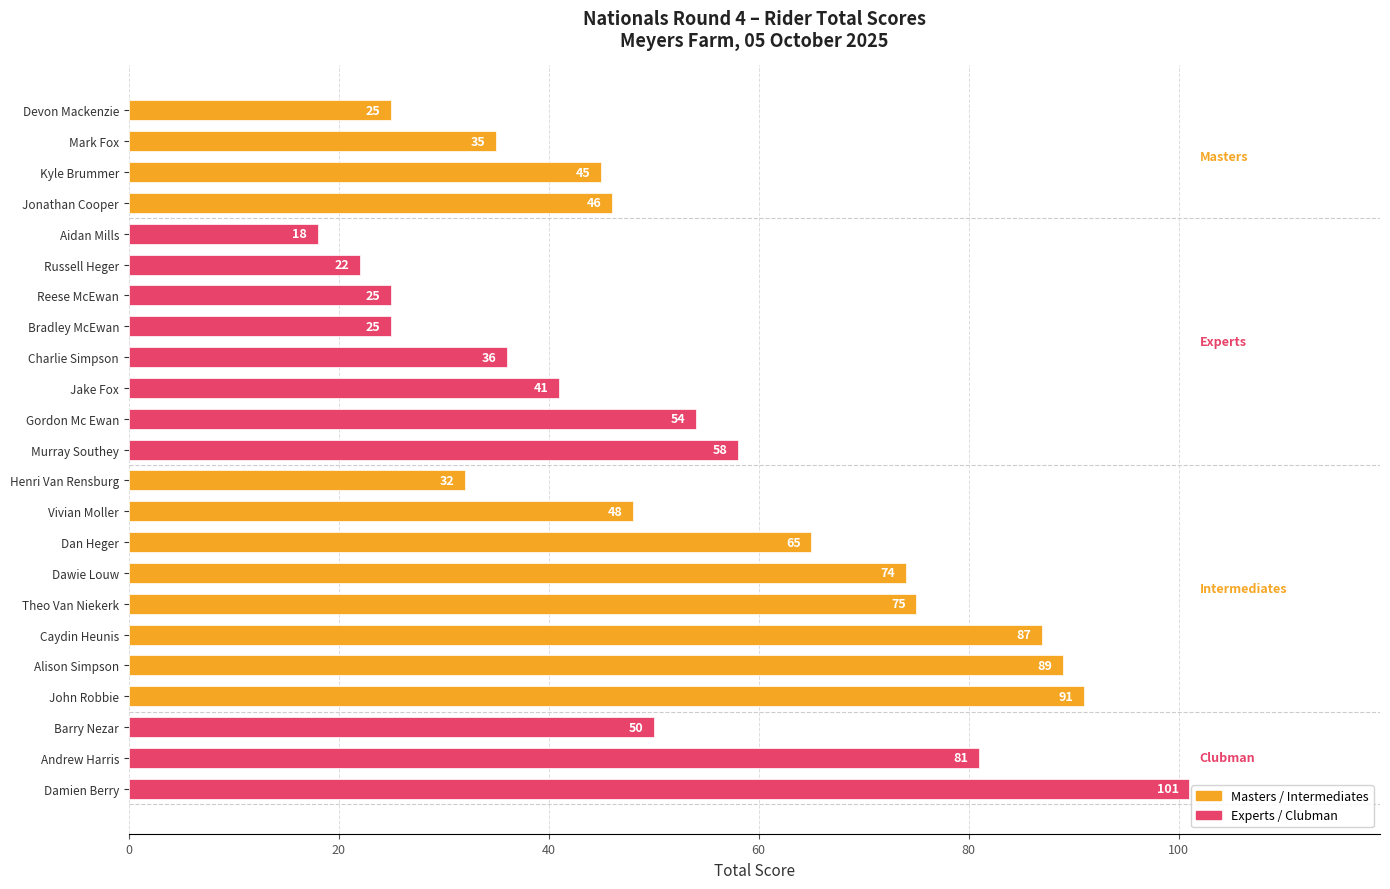

Does the chart contain stacked bars?

No